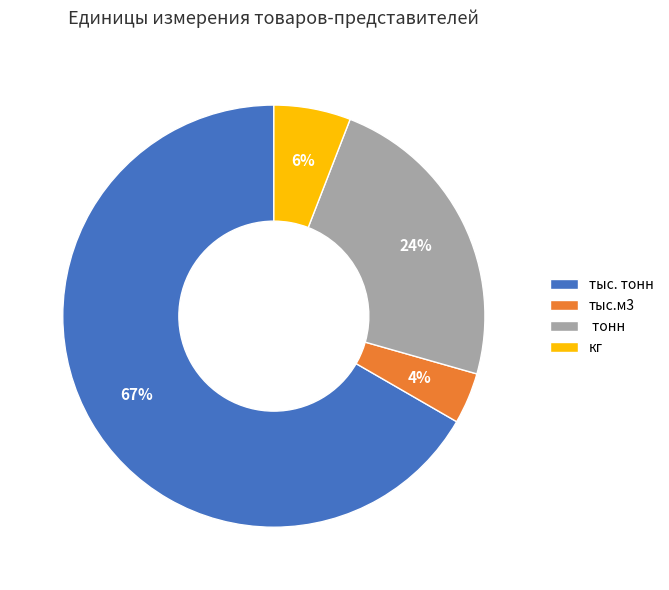

Which category has the biggest portion of the pie?

тыс. тонн